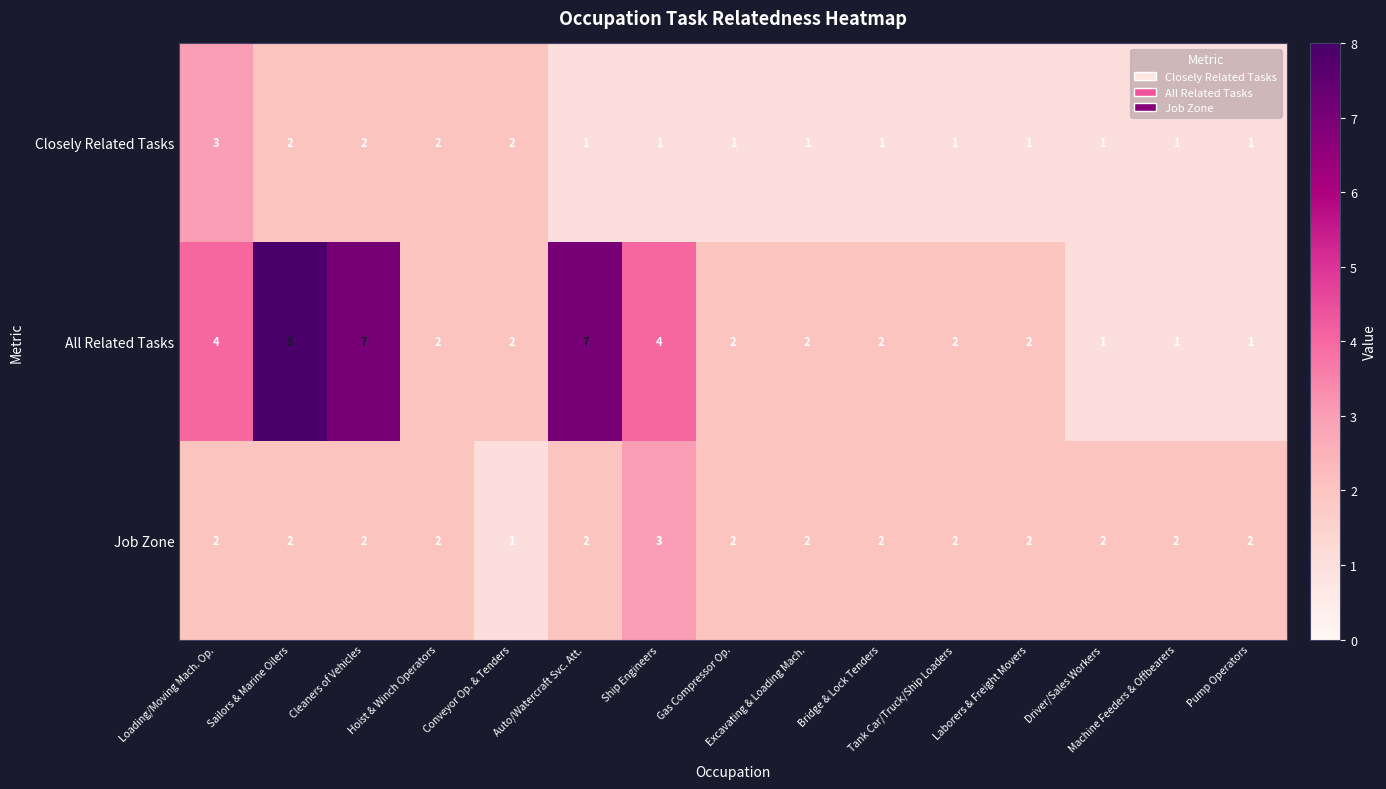

What is the greatest value displayed?

8